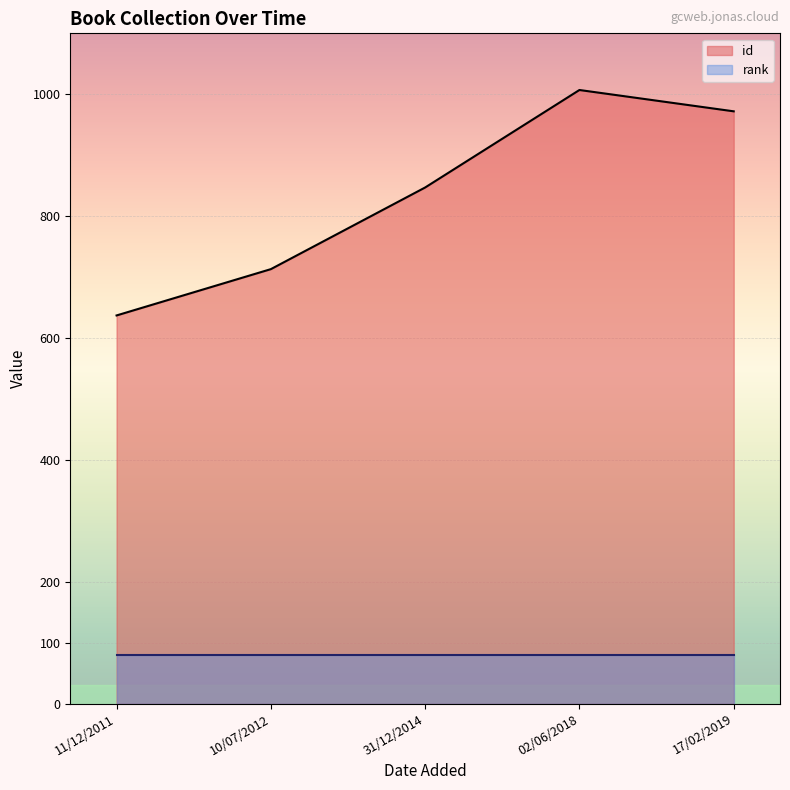

At which category does the data reach its first local peak?

02/06/2018